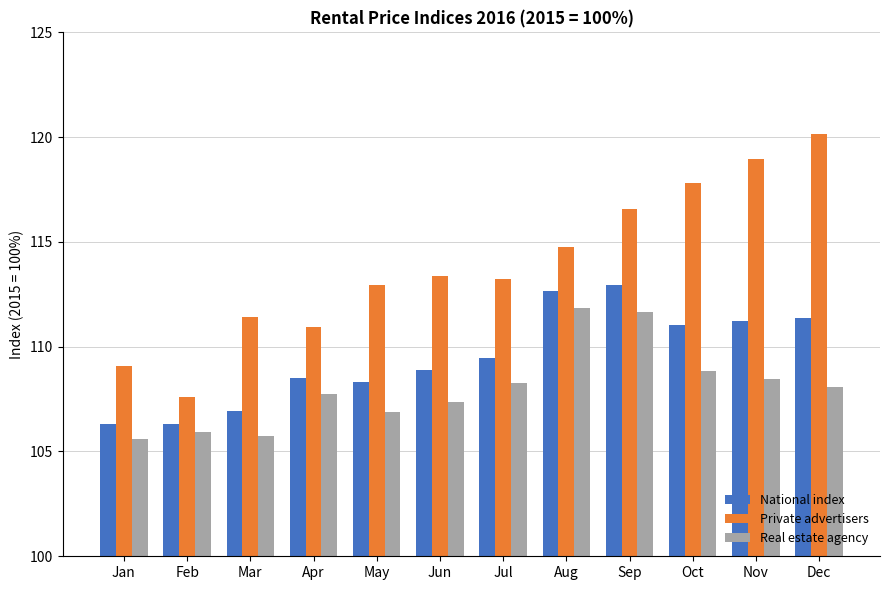

How many groups of bars are there?

12